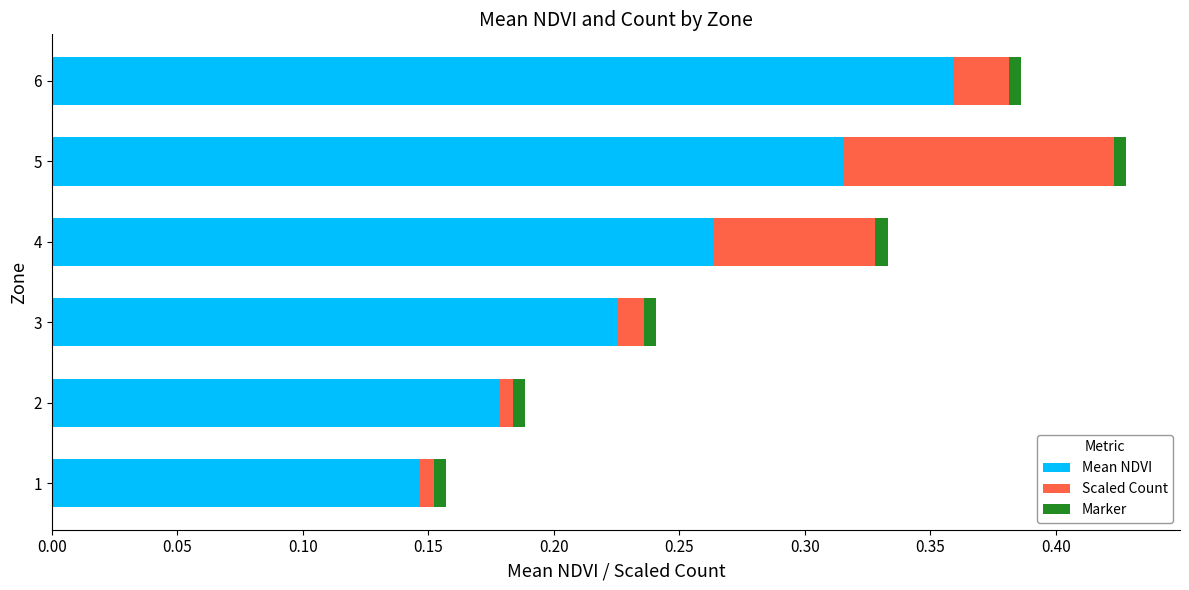

Which category has the highest value in the Mean NDVI series?

6